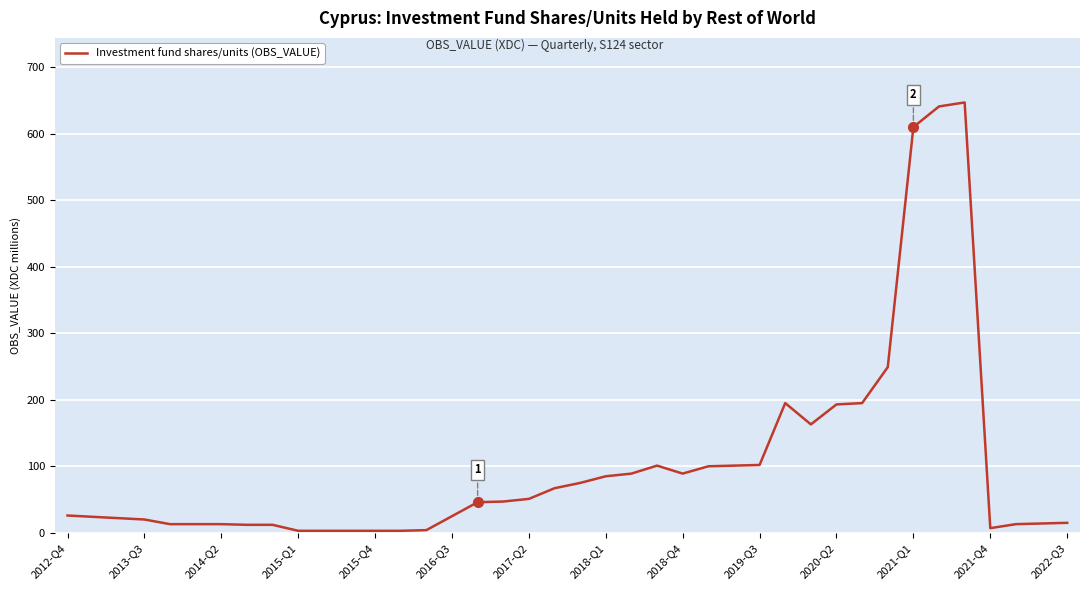

What is the difference between the maximum and minimum values?

644